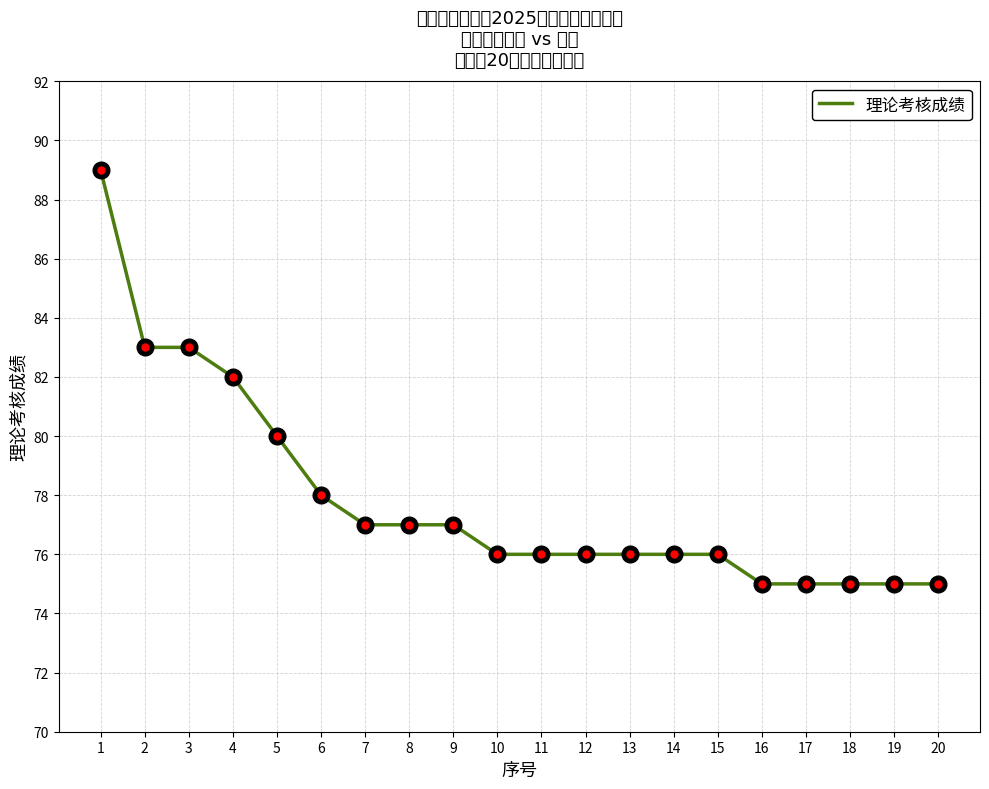

What is the ratio of the value at 15 to the value at 2?

0.9